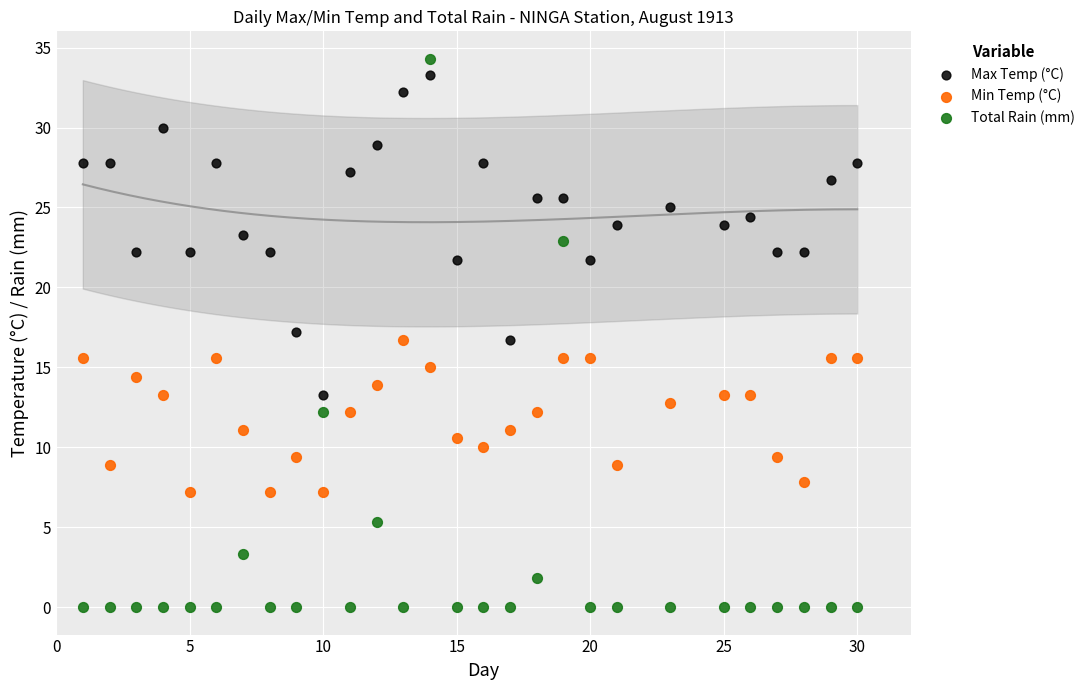

Which series has the widest spread of Y values?

Total Rain (mm)